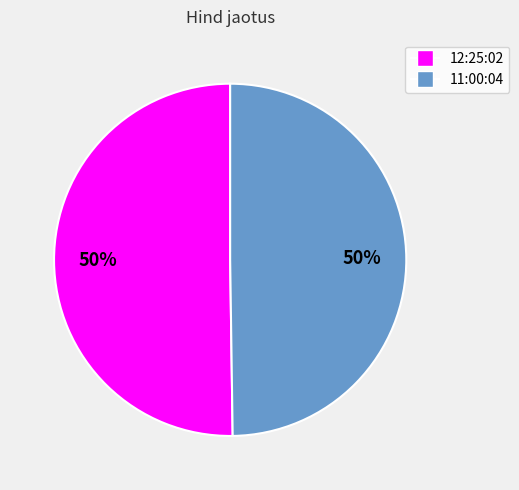

Count the number of slices in the pie.

2